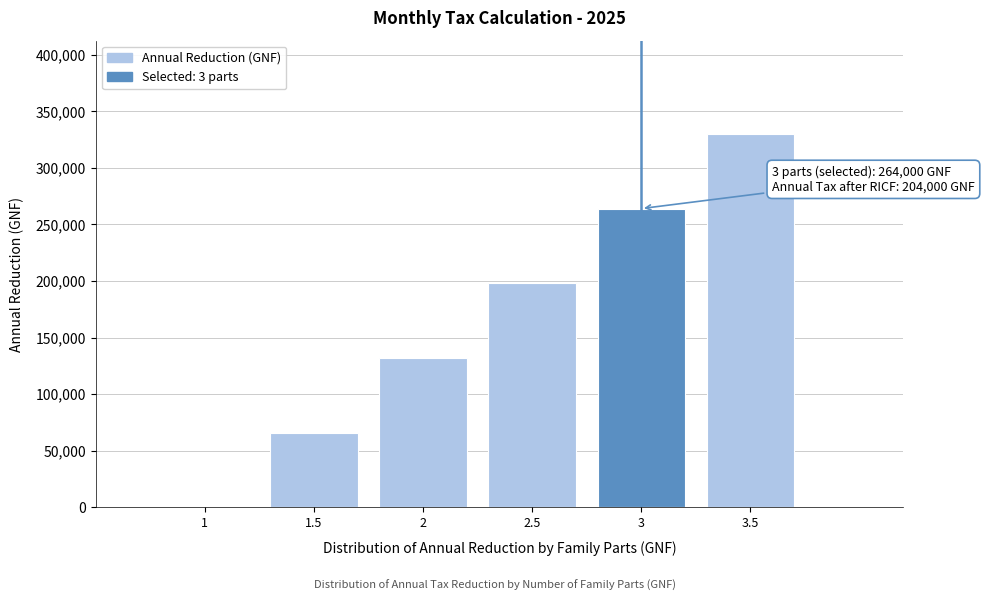

Reading left to right, extract all data points from this chart.

1=0	1.5=66000	2=132000	2.5=198000	3=264000	3.5=330000